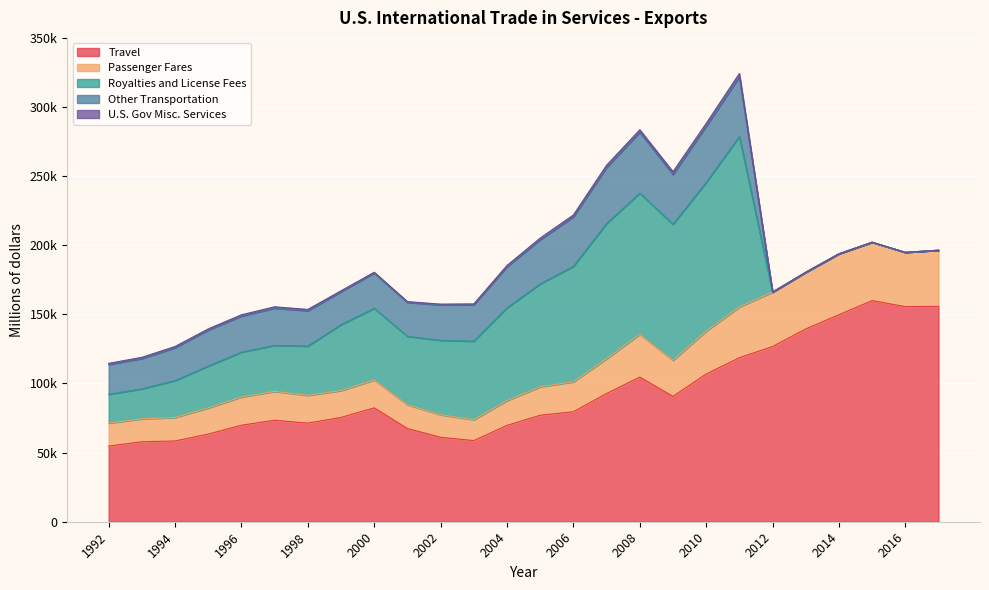

Reading right to left, transcribe all the data shown in this chart.

Travel: 2017=155807	2016=155606	2015=159942	2014=149755	2013=139452	2012=126745	2011=118645	2010=106853	2009=90679	2008=104620	2007=92732	2006=79572	2005=77000	2004=69701	2003=58688	2002=61089	2001=67449	2000=82363	1999=75450	1998=71325	1997=73426	1996=69809	1995=63395	1994=58417	1993=57875	1992=54742
Passenger Fares: 2017=40613	2016=39271	2015=42247	2014=44071	2013=41013	2012=39364	2011=36763	2010=30987	2009=26103	2008=30957	2007=25187	2006=21638	2005=20609	2004=17932	2003=15091	2002=16291	2001=17181	2000=20197	1999=19425	1998=20098	1997=20868	1996=20422	1995=18909	1994=16997	1993=16528	1992=16618
Royalties and License Fees: 2017=0	2016=0	2015=0	2014=0	2013=0	2012=0	2011=123333	2010=107521	2009=98406	2008=102125	2007=97803	2006=83549	2005=74448	2004=67094	2003=56813	2002=53859	2001=49489	2000=51808	1999=47731	1998=35626	1997=33228	1996=32470	1995=30289	1994=26712	1993=21694	1992=20841
Other Transportation: 2017=0	2016=0	2015=0	2014=0	2013=0	2012=0	2011=43067	2010=40669	2009=36087	2008=44016	2007=40638	2006=35824	2005=32013	2004=29791	2003=26354	2002=25620	2001=24534	2000=25562	1999=23792	1998=25604	1997=27006	1996=26074	1995=26081	1994=23754	1993=21958	1992=21531
U.S. Gov Misc. Services: 2017=0	2016=0	2015=0	2014=0	2013=0	2012=0	2011=2408	2010=2087	2009=1908	2008=1814	2007=1522	2006=1324	2005=1125	2004=849	2003=631	2002=560	2001=573	2000=542	1999=657	1998=926	1997=955	1996=928	1995=818	1994=887	1993=883	1992=841